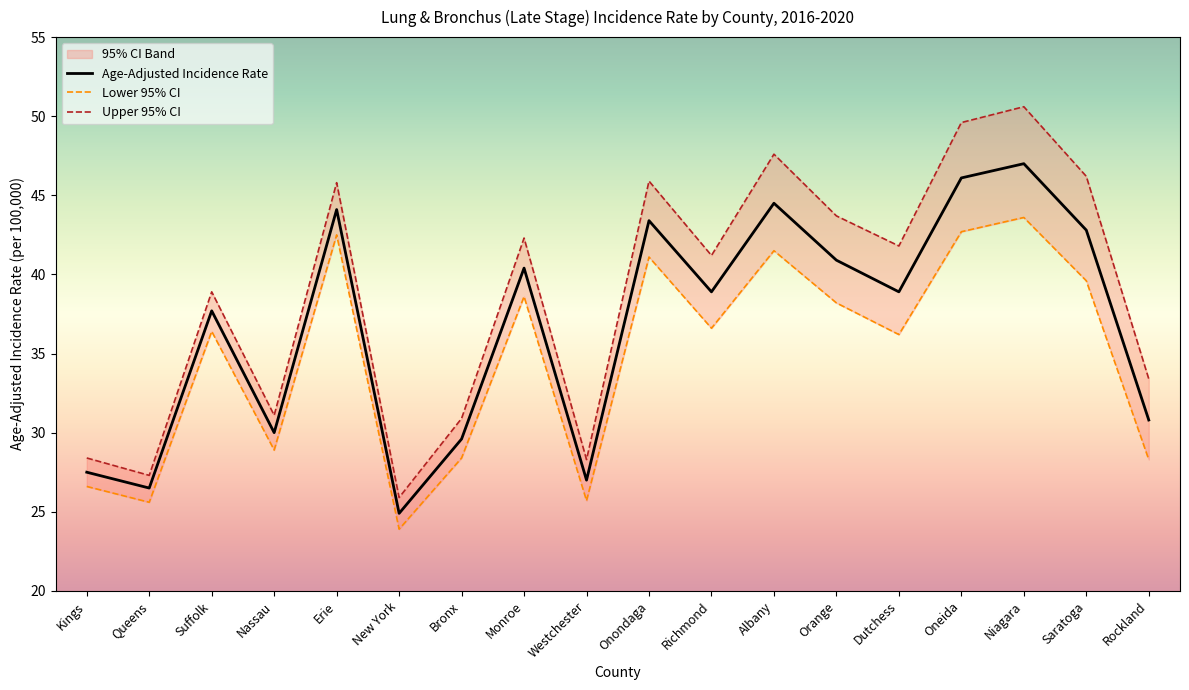

Which label corresponds to the smallest value in the chart?

New York